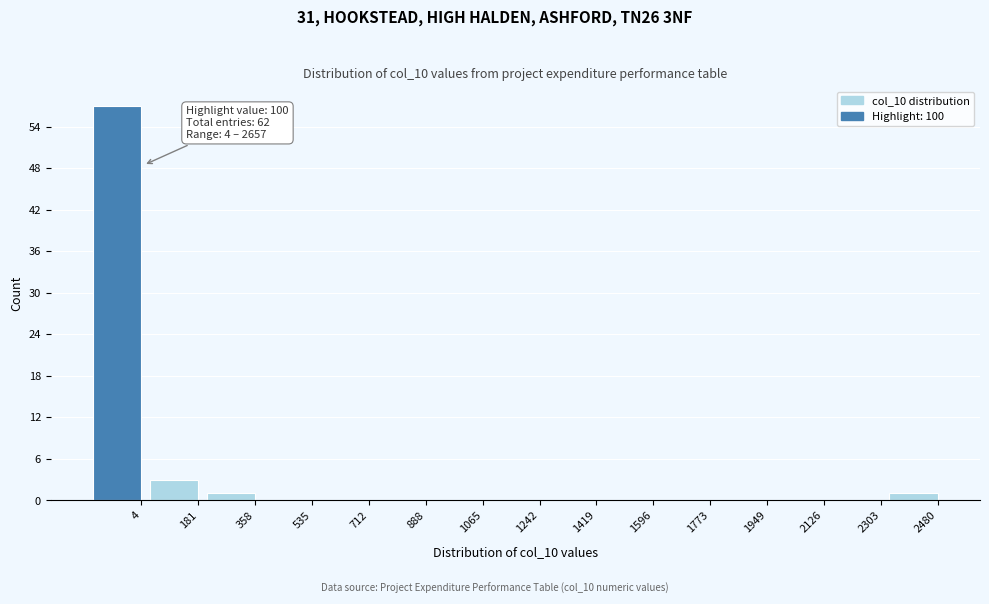

Reading left to right, extract all data points from this chart.

4=57	181=3	358=1	535=0	712=0	888=0	1065=0	1242=0	1419=0	1596=0	1773=0	1949=0	2126=0	2303=0	2480=1